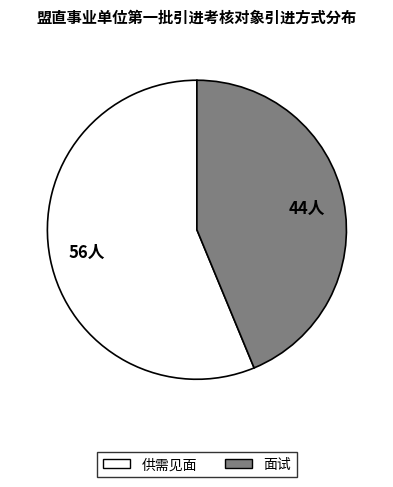

Which category has the smallest portion of the pie?

面试